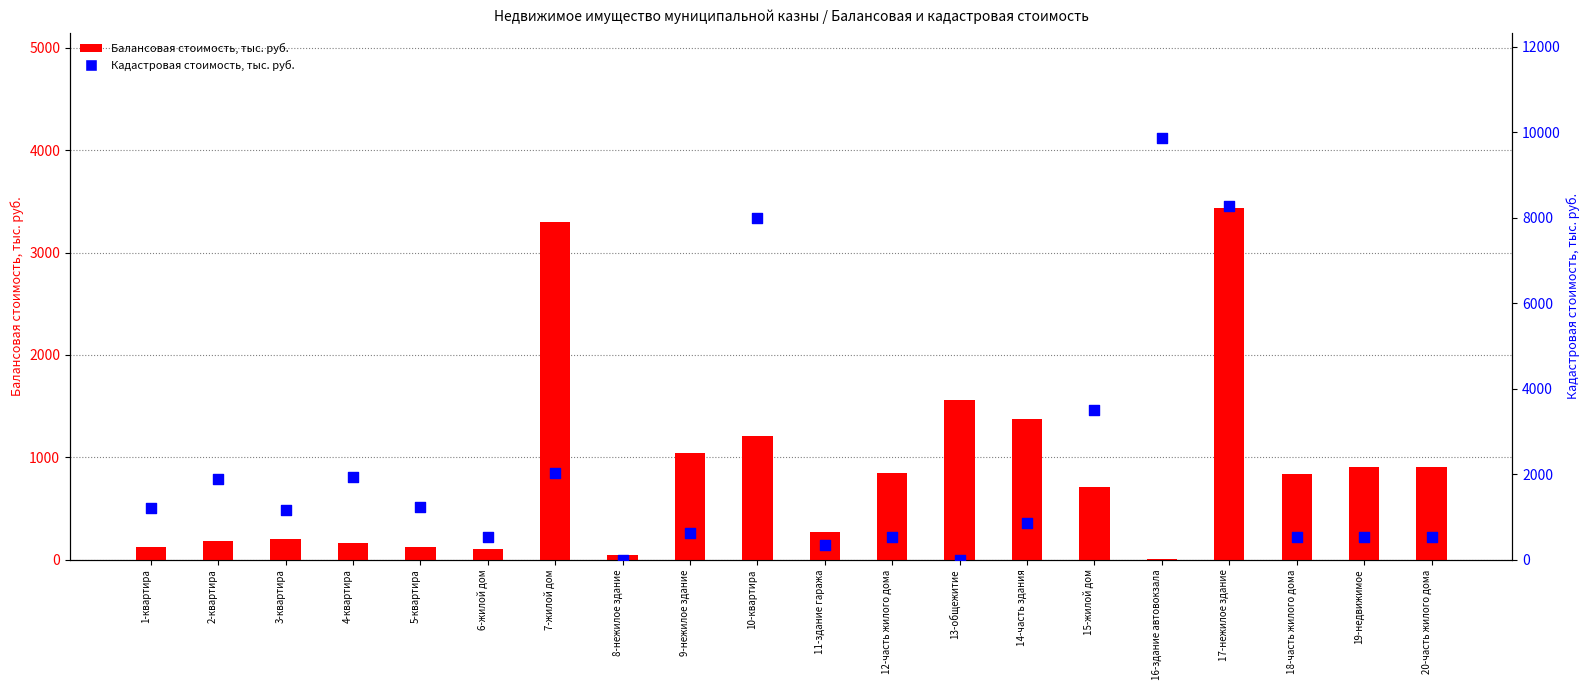

What are all the series names shown in the legend?

Балансовая стоимость, тыс. руб., Кадастровая стоимость, тыс. руб.